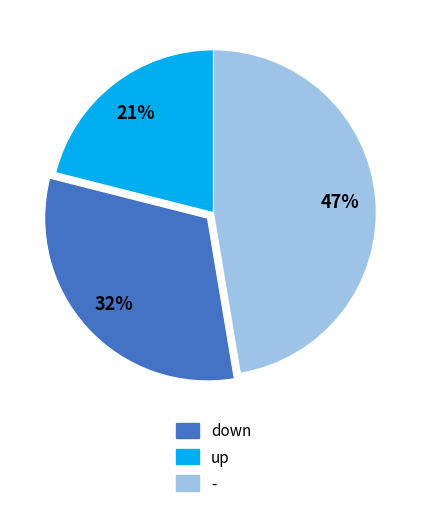

How many segments does this pie chart have?

3